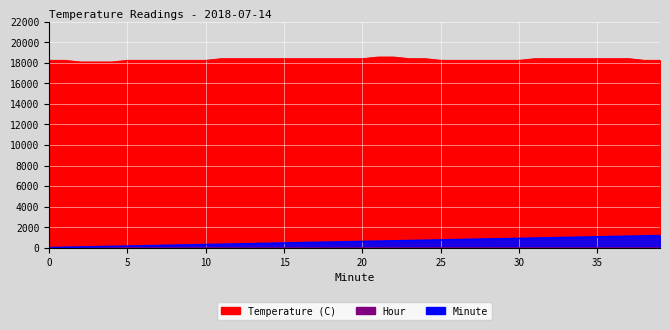

How many Temperature (C) values are between 18240 and 18400?

35